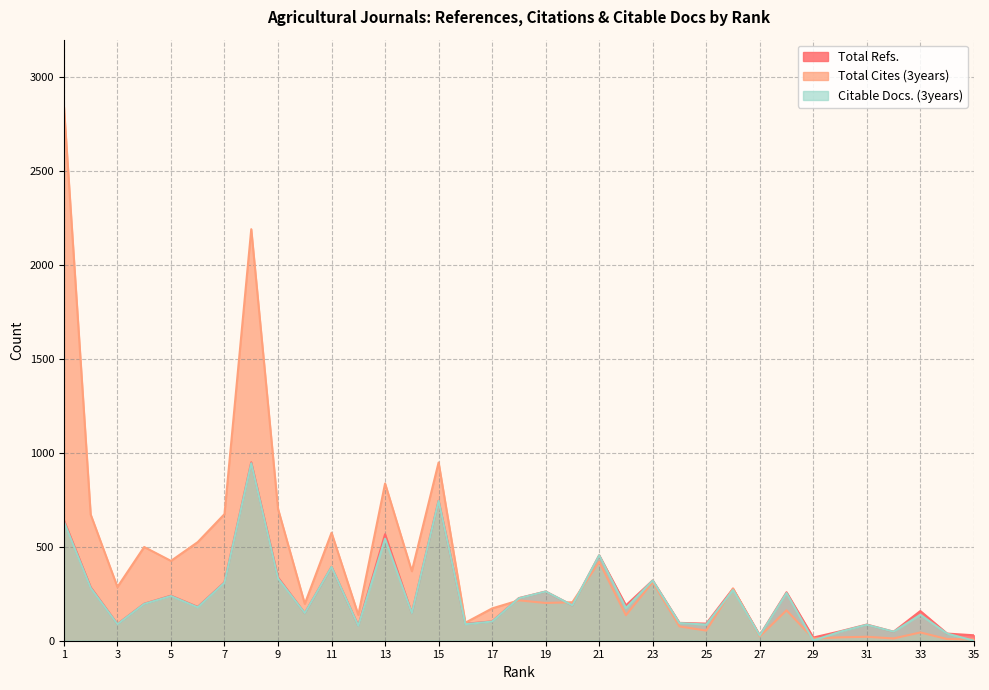

Count the number of data series in this chart.

3